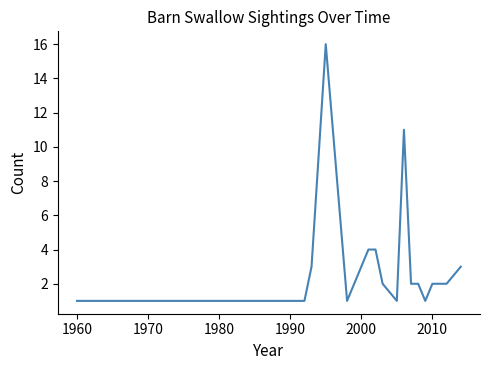

What is the greatest value displayed?

16